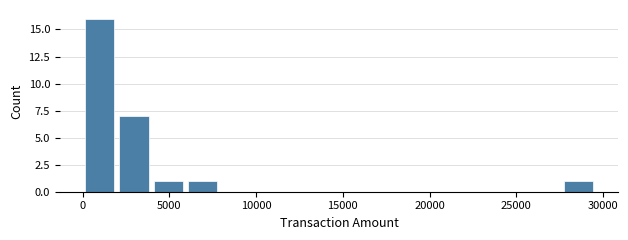

Around what value on the x-axis is the tallest bar? Give the approximate position of its centre, as read against the axis.

1000